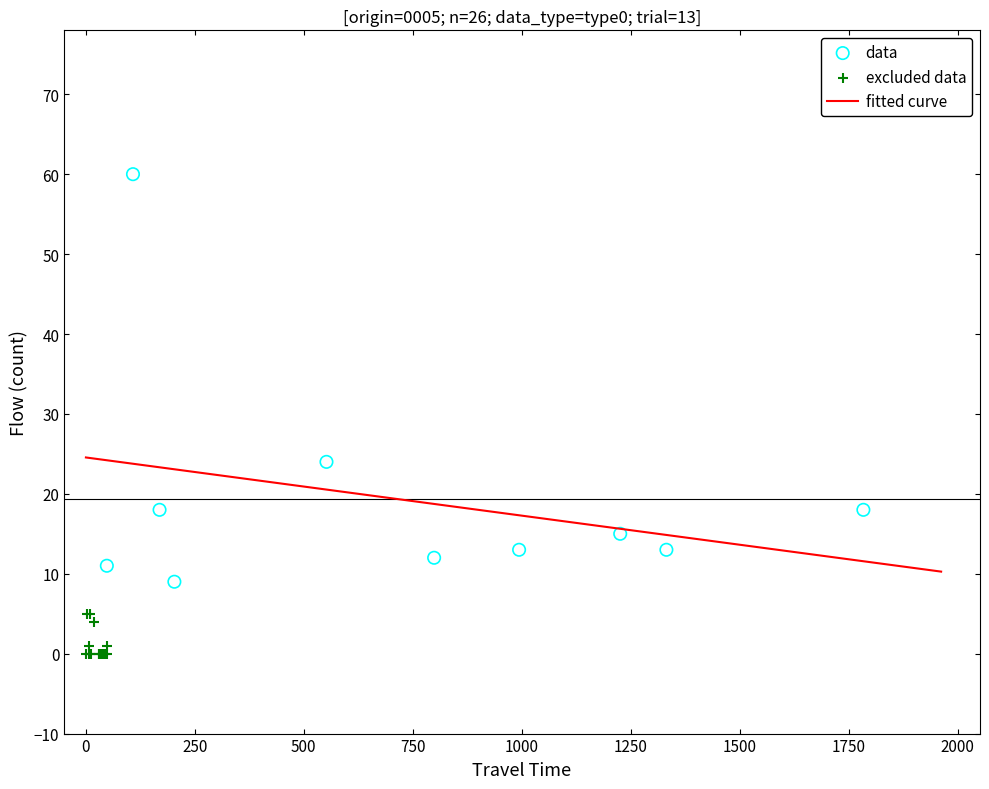

Which series has the largest Y range (max minus min)?

data